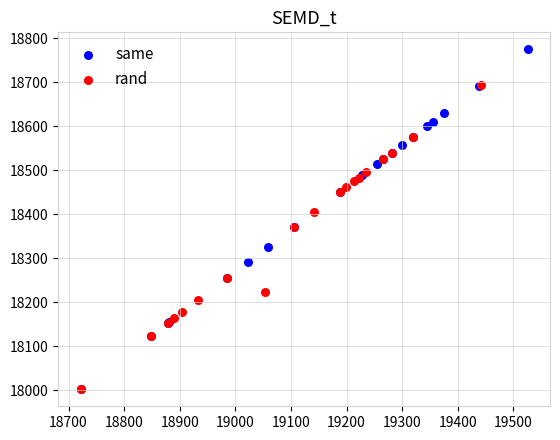

Which series contains the highest Y value?

same